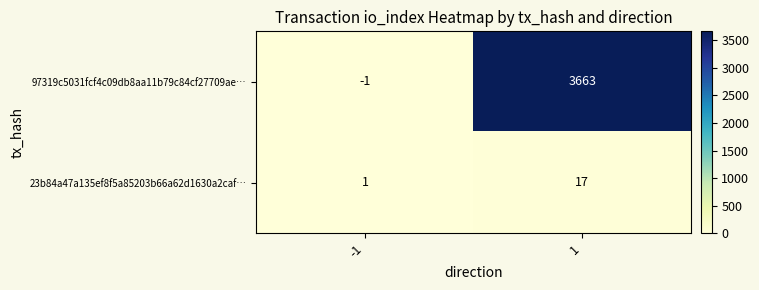

The 23b84a47a135ef8f5a85203b66a62d1630a2caf… series shows 1 at -1. True or false?

True